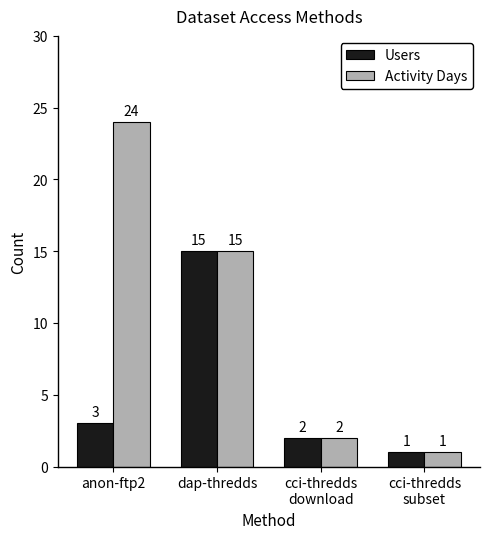

What is the total value across all series at cci-thredds
download?

4